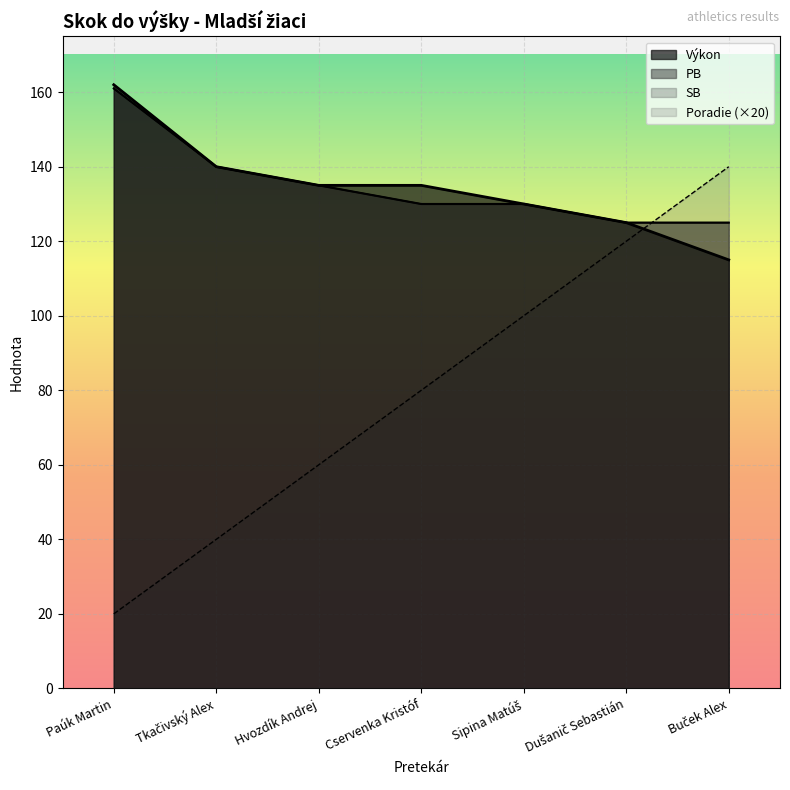

What are all the series names shown in the legend?

Poradie, Výkon, PB, SB